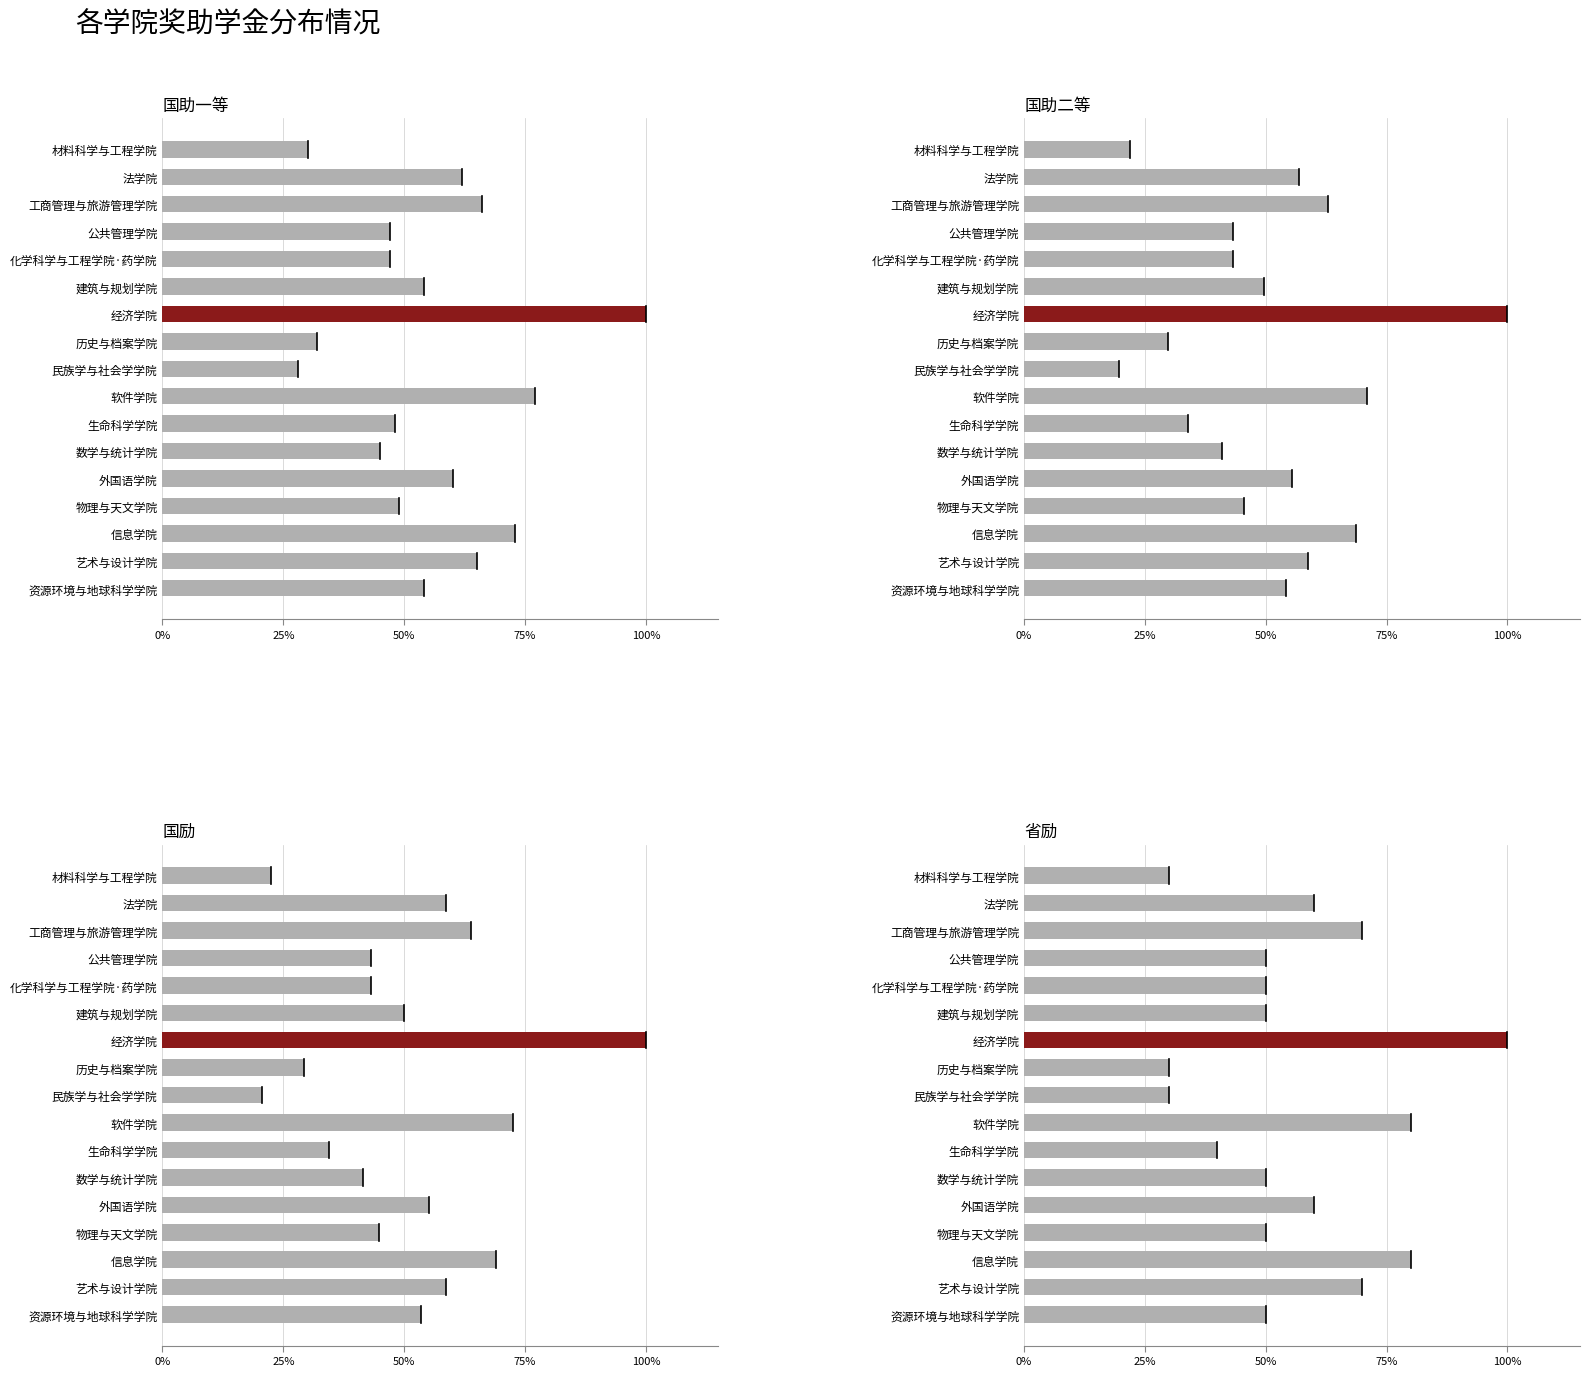

What are all the series names shown in the legend?

国助一等, 国助二等, 国励, 省励